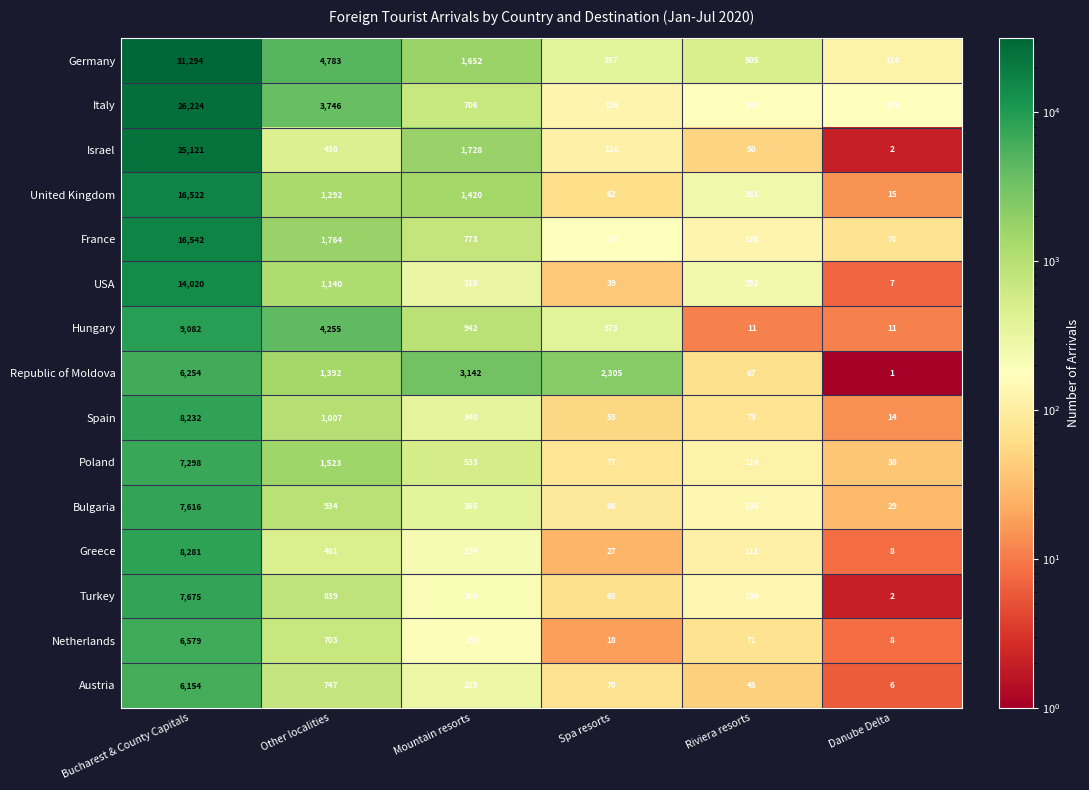

At how many categories does at least one series exceed 10022?

1